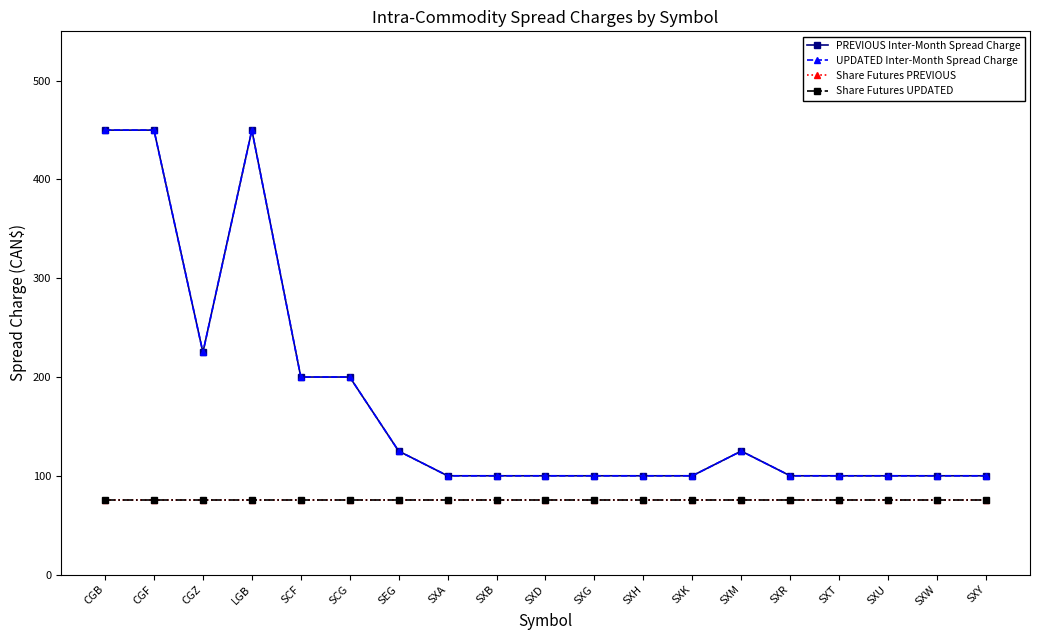

Is this an area chart (filled region under the line)?

No